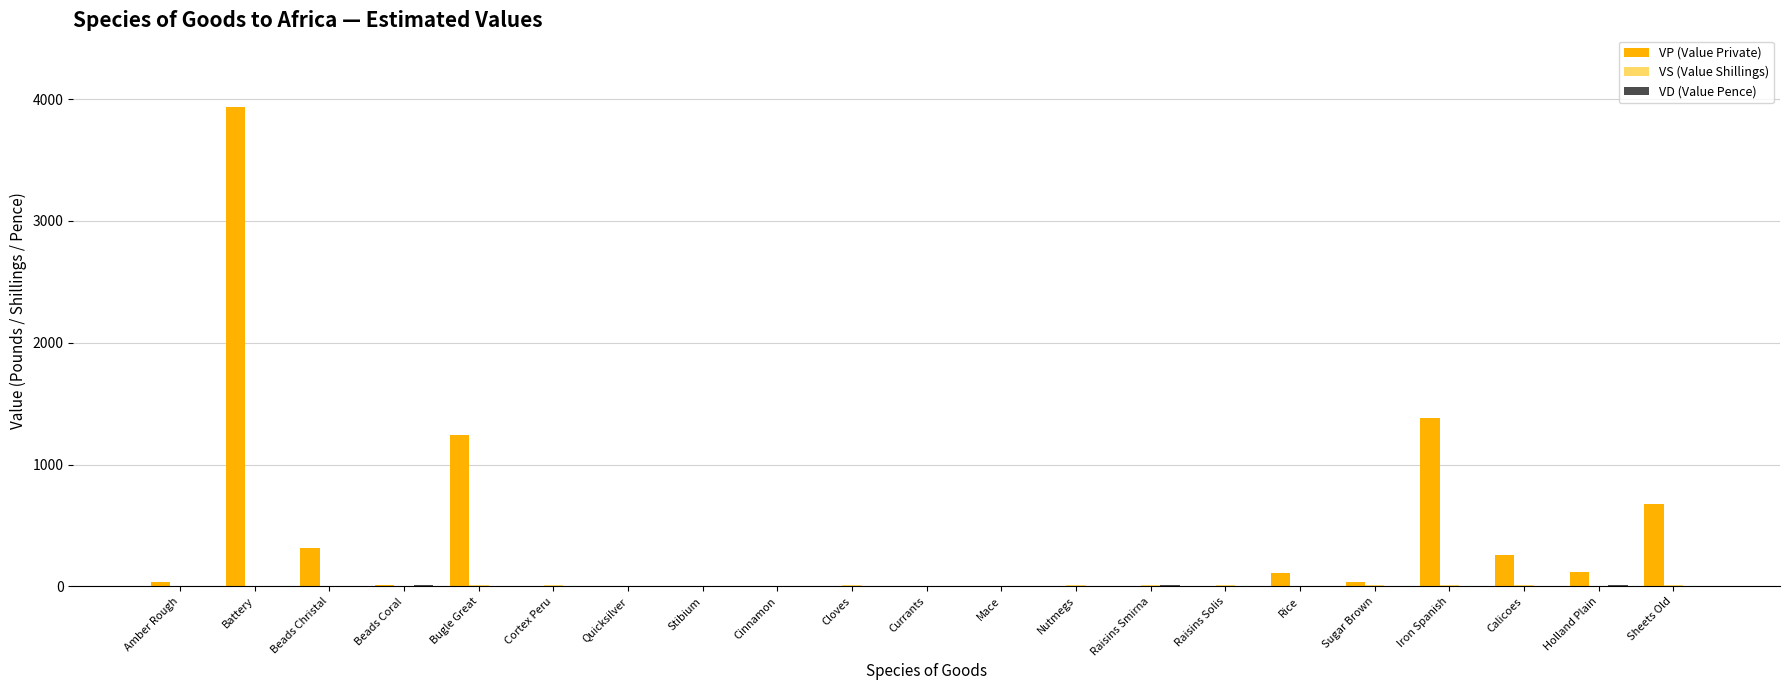

What is the greatest value displayed?

3933